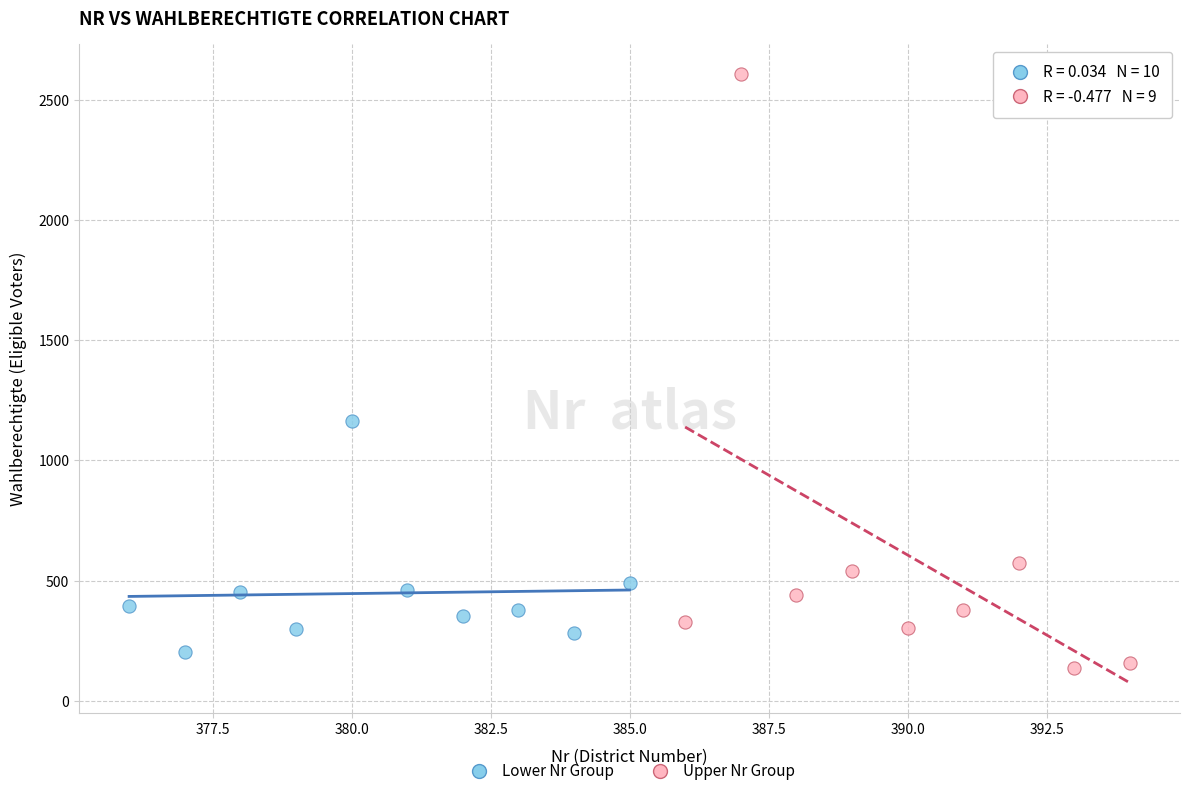

What are all the series names shown in the legend?

Lower Nr Group, Upper Nr Group